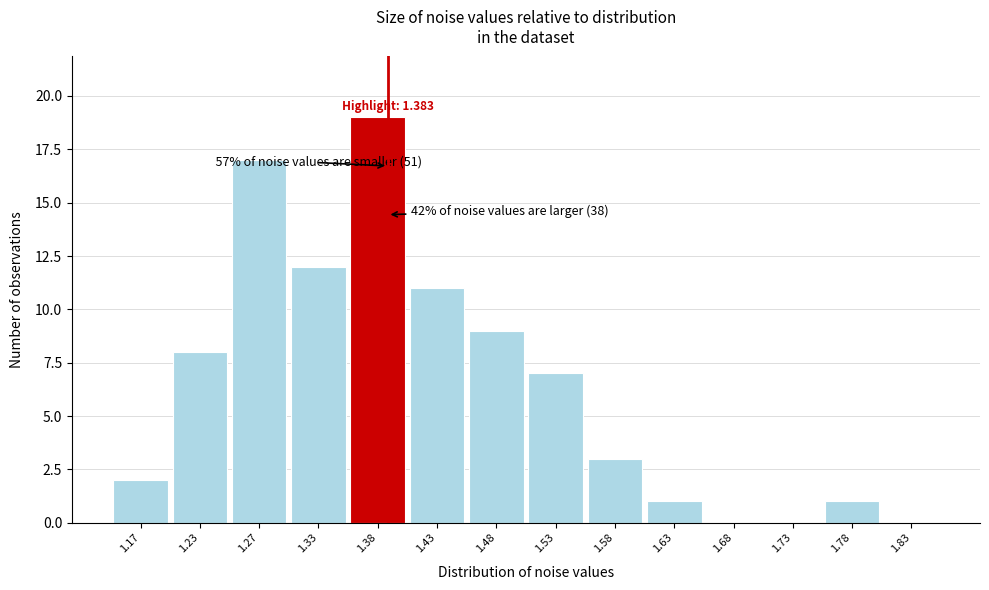

Which range on the x-axis has the tallest bar?

1.35 to 1.40